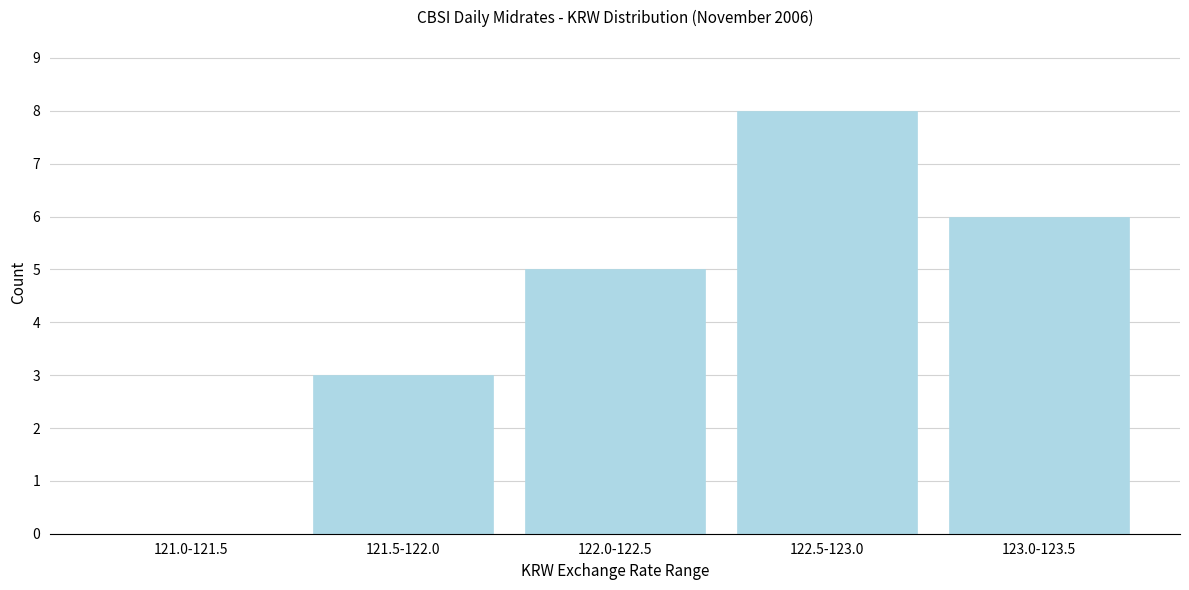

Reading right to left, transcribe all the data shown in this chart.

123.0-123.5=6	122.5-123.0=8	122.0-122.5=5	121.5-122.0=3	121.0-121.5=0